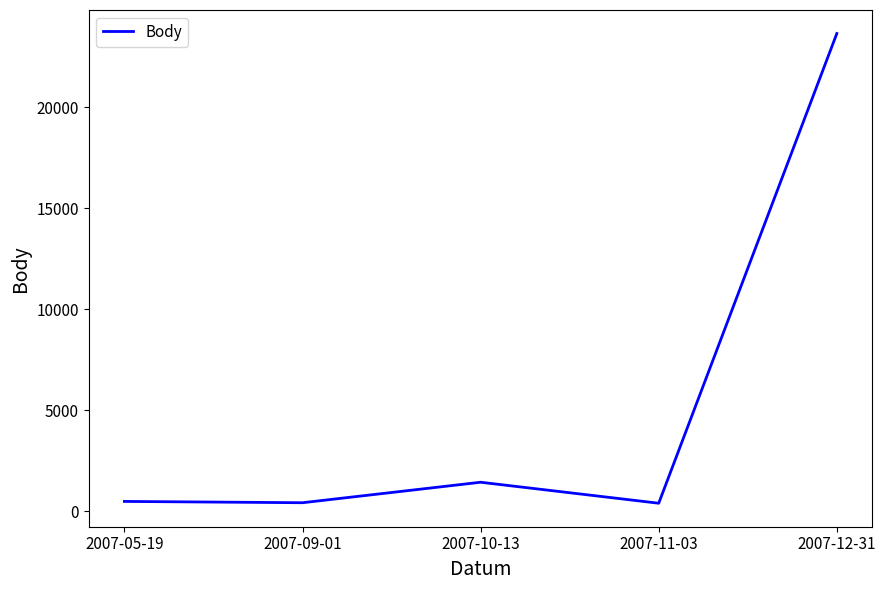

Is it true that the value at 2007-12-31 is 23655?

True